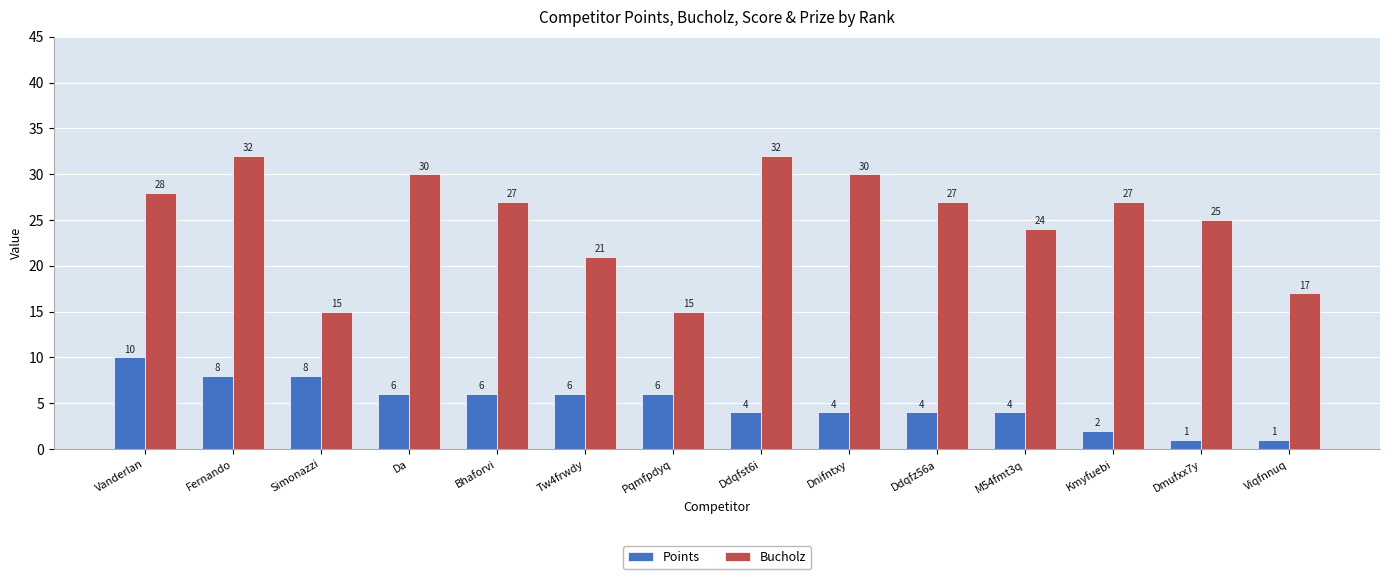

Where does the Points series first go above 6?

Vanderlan